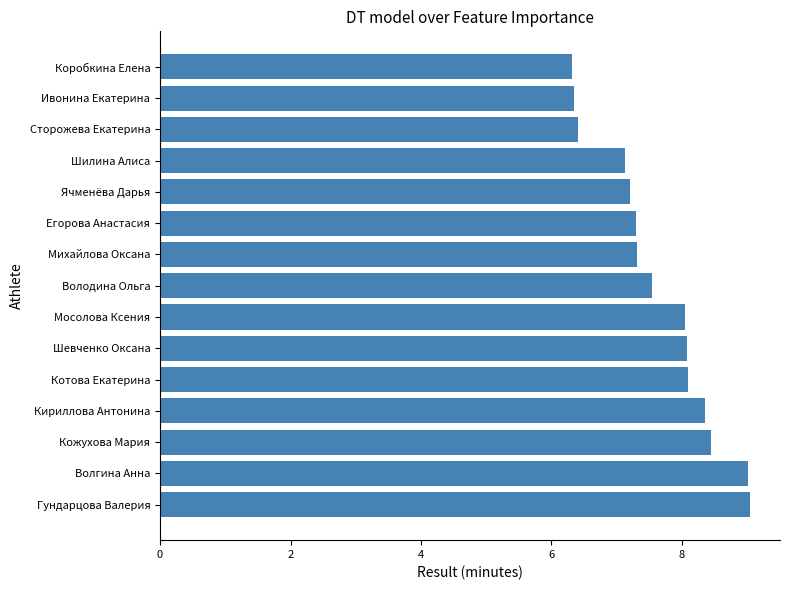

What is the difference between the values at Волгина Анна and Егорова Анастасия?

1.7